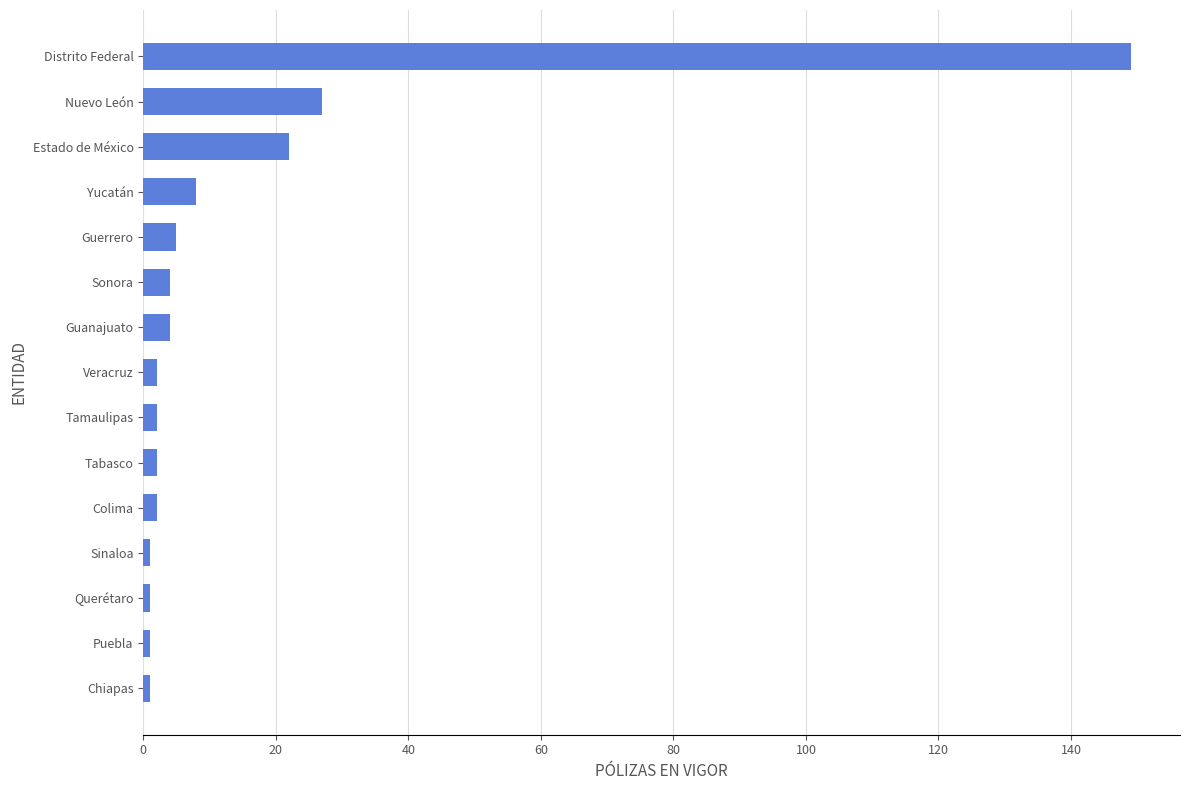

What is the average value?

15